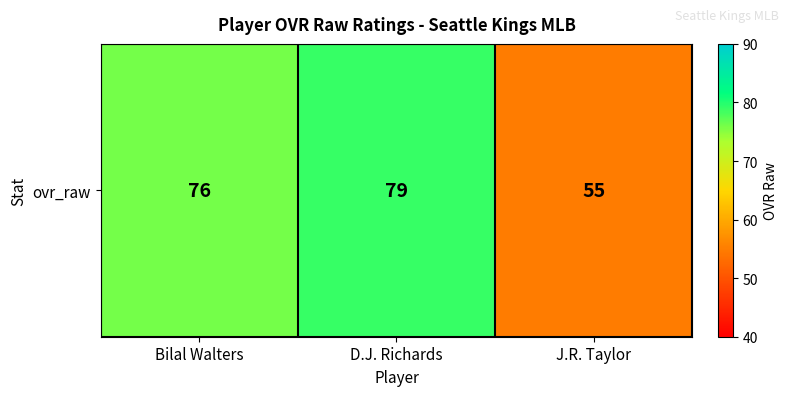

Reading right to left, transcribe all the data shown in this chart.

55	79	76